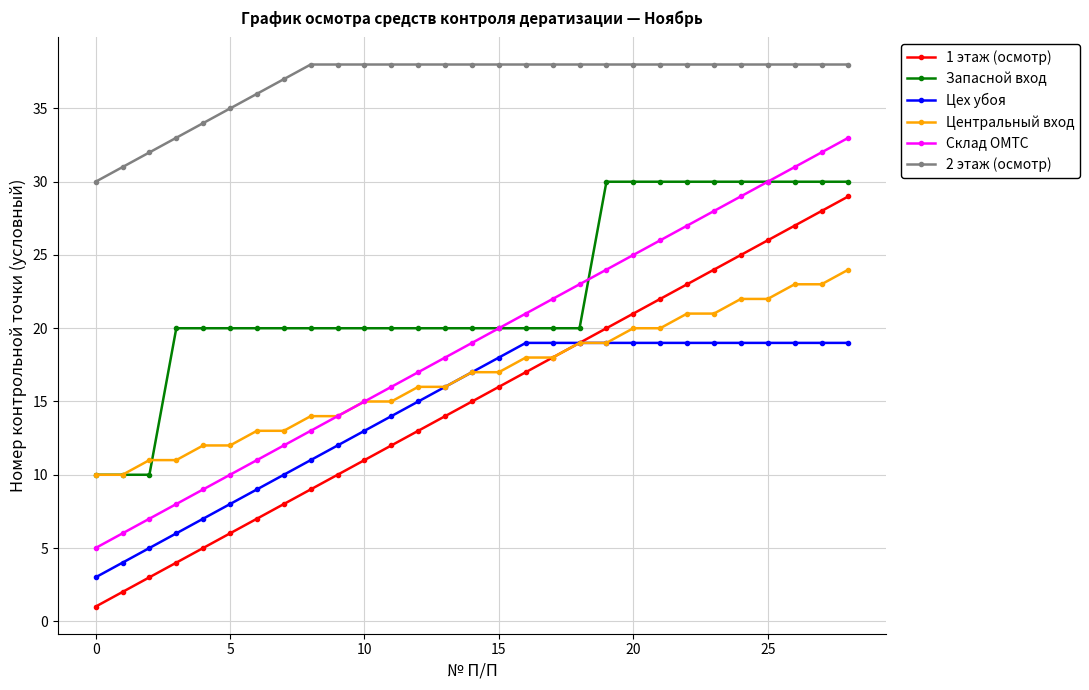

Reading right to left, transcribe all the data shown in this chart.

1 этаж (осмотр): 29	28	27	26	25	24	23	22	21	20	19	18	17	16	15	14	13	12	11	10	9	8	7	6	5	4	3	2	1
Запасной вход: 30	30	30	30	30	30	30	30	30	30	20	20	20	20	20	20	20	20	20	20	20	20	20	20	20	20	10	10	10
Цех убоя: 19	19	19	19	19	19	19	19	19	19	19	19	19	18	17	16	15	14	13	12	11	10	9	8	7	6	5	4	3
Центральный вход: 24	23	23	22	22	21	21	20	20	19	19	18	18	17	17	16	16	15	15	14	14	13	13	12	12	11	11	10	10
Склад ОМТС: 33	32	31	30	29	28	27	26	25	24	23	22	21	20	19	18	17	16	15	14	13	12	11	10	9	8	7	6	5
2 этаж (осмотр): 38	38	38	38	38	38	38	38	38	38	38	38	38	38	38	38	38	38	38	38	38	37	36	35	34	33	32	31	30